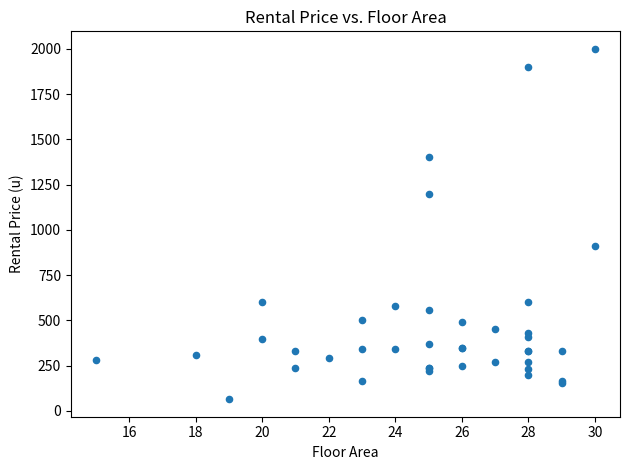

What Y value in the scatter plot is closest to 1032?

910